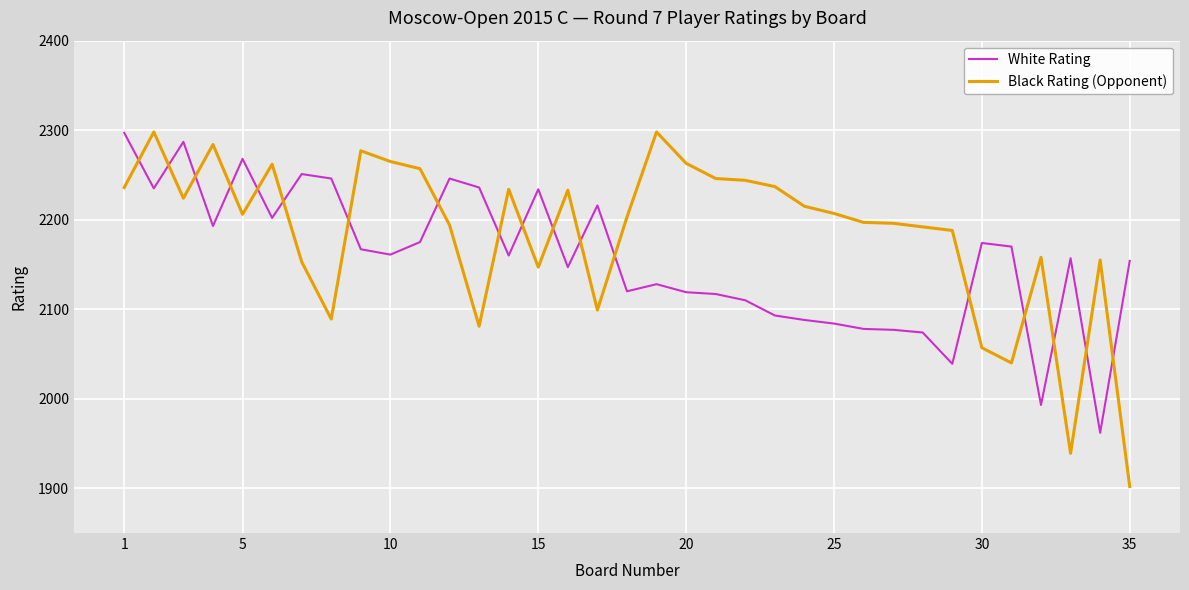

What is the greatest value displayed?

2298